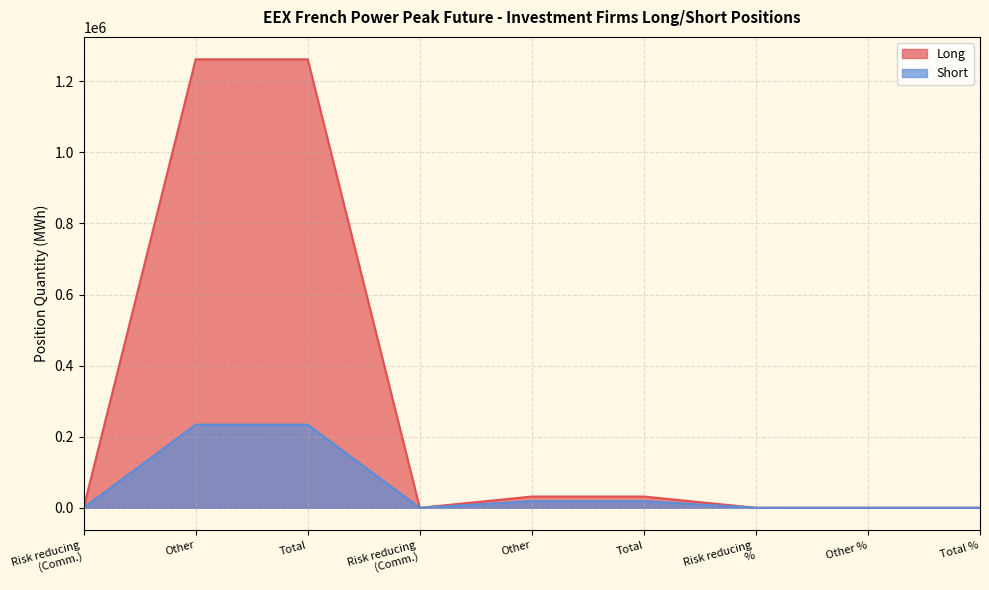

True or false: Short and Long cross at least once.

False